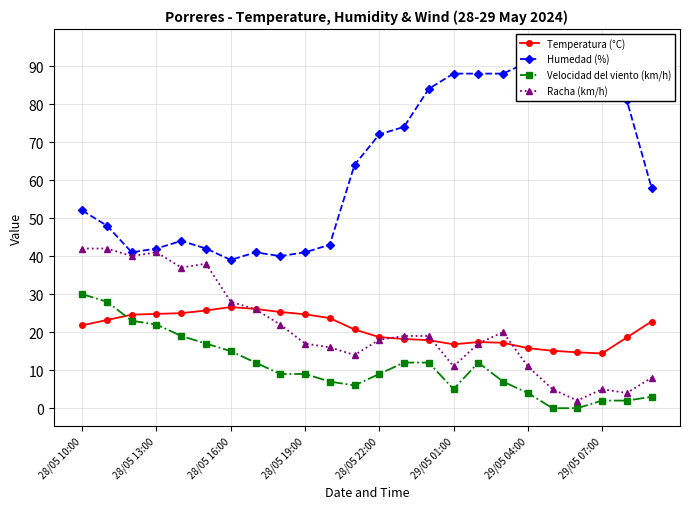

True or false: Temperatura (°C) has more than 0 interior local peaks.

True